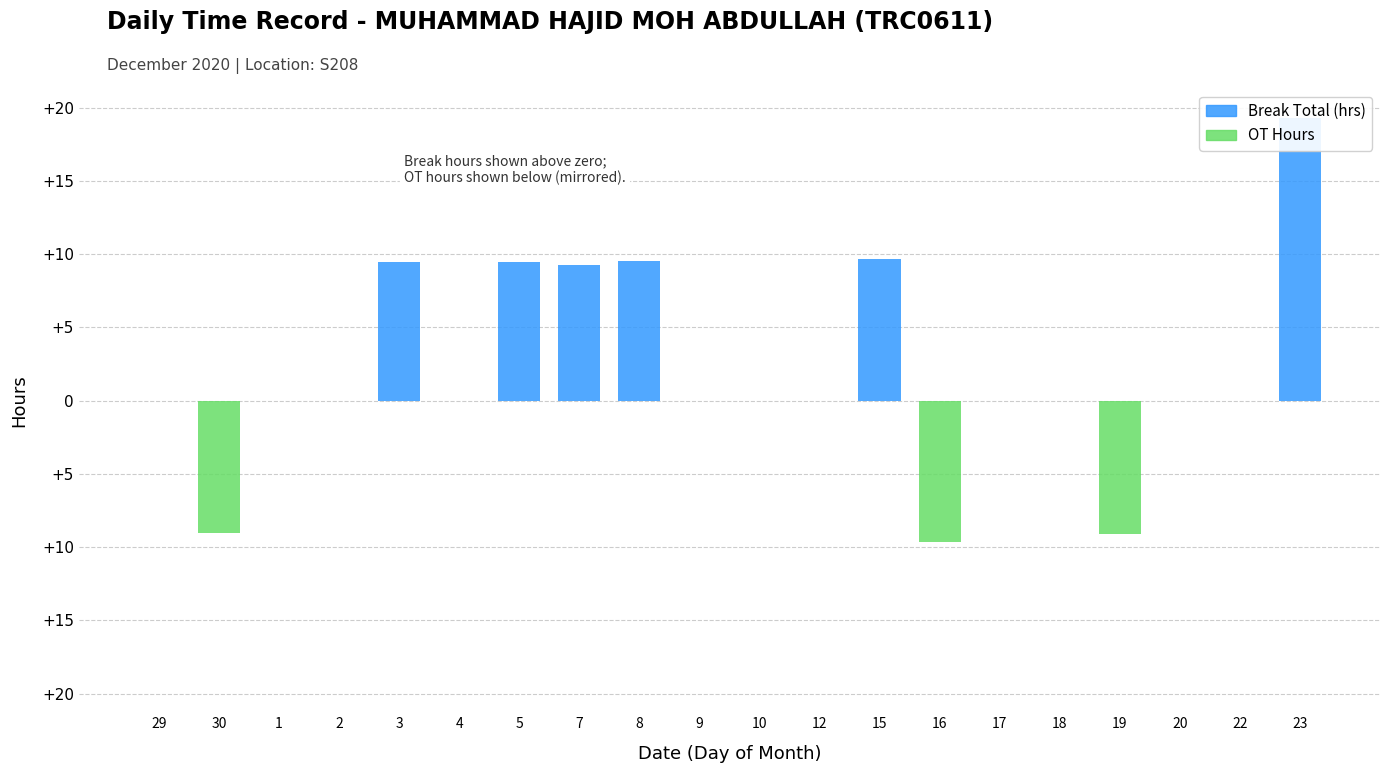

Reading right to left, transcribe all the data shown in this chart.

Break Total (hrs): 23=19.3	22=0.0	20=0.0	19=0.0	18=0.0	17=0.0	16=0.0	15=9.7	12=0.0	10=0.0	9=0.0	8=9.5	7=9.2	5=9.4	4=0.0	3=9.5	2=0.0	1=0.0	30=0.0	29=0.0
OT Hours: 23=0.0	22=0.0	20=0.0	19=-9.1	18=0.0	17=0.0	16=-9.7	15=0.0	12=0.0	10=0.0	9=0.0	8=0.0	7=0.0	5=0.0	4=0.0	3=0.0	2=0.0	1=0.0	30=-9.0	29=0.0